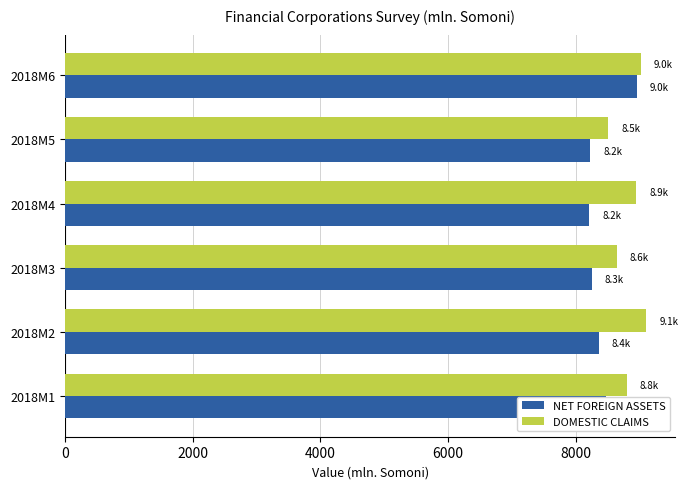

The value of DOMESTIC CLAIMS at 2018M3 is 14451.3. True or false?

False